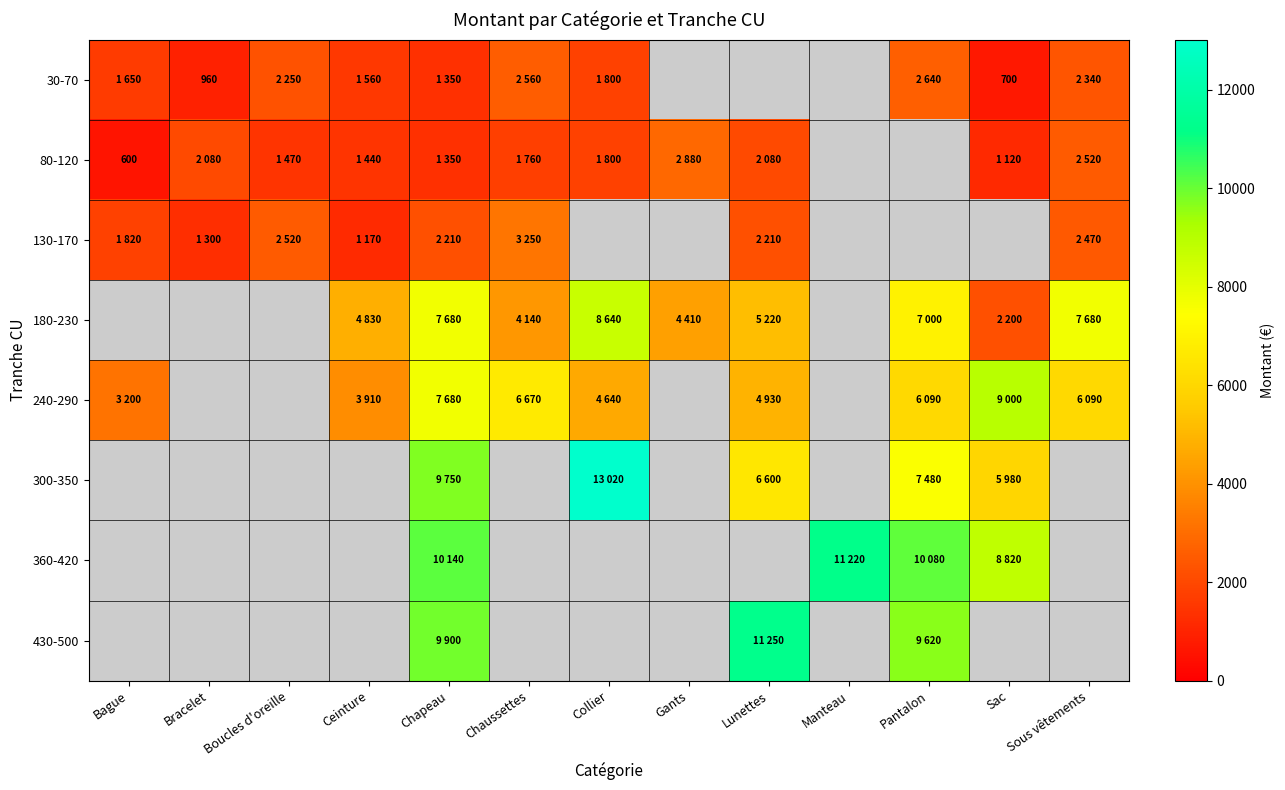

The 240-290 series shows 6670.0 at Chaussettes. True or false?

True